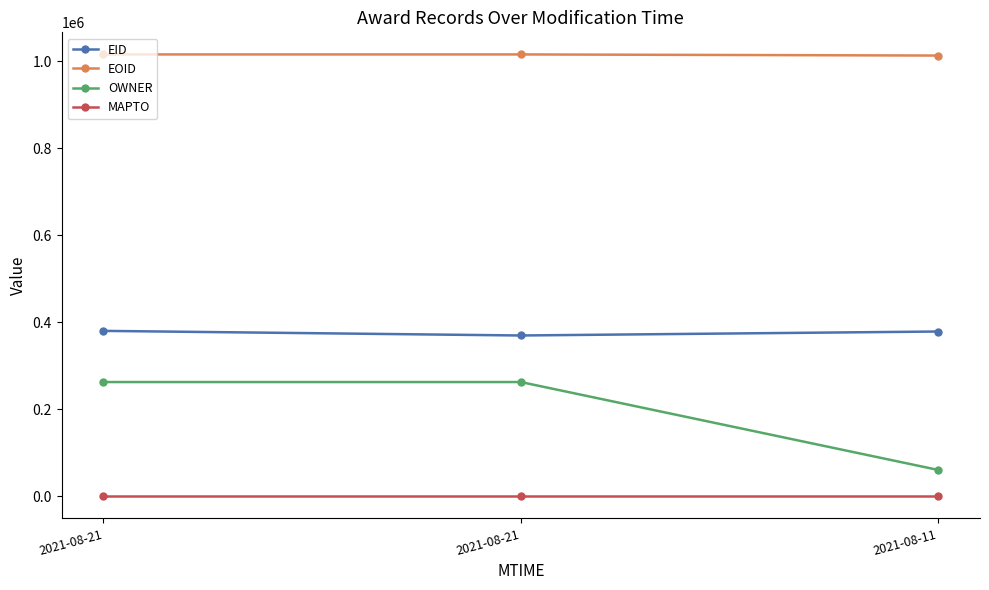

What is the minimum value for EID?

369707